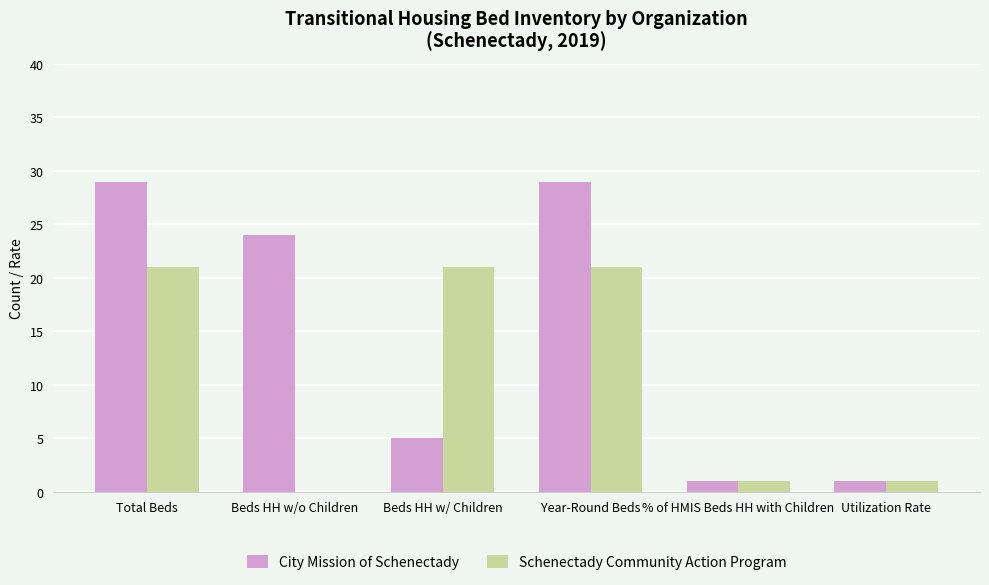

How many groups of bars are there?

6